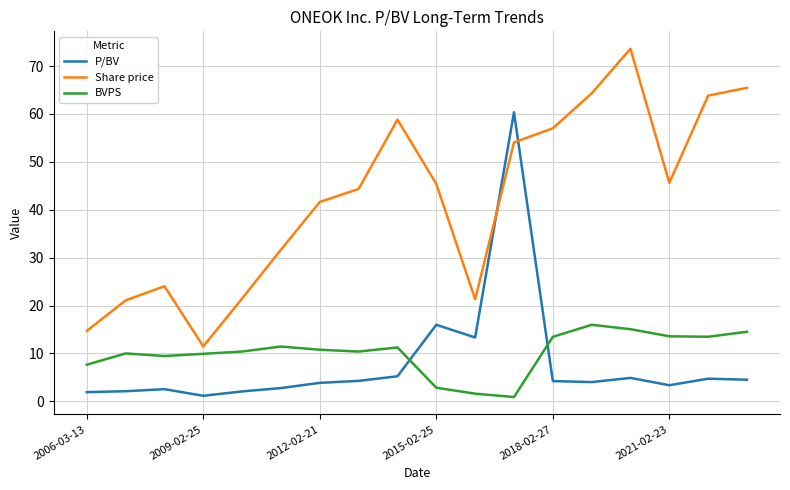

What is the difference between the maximum and minimum values in the Share price series?

62.1